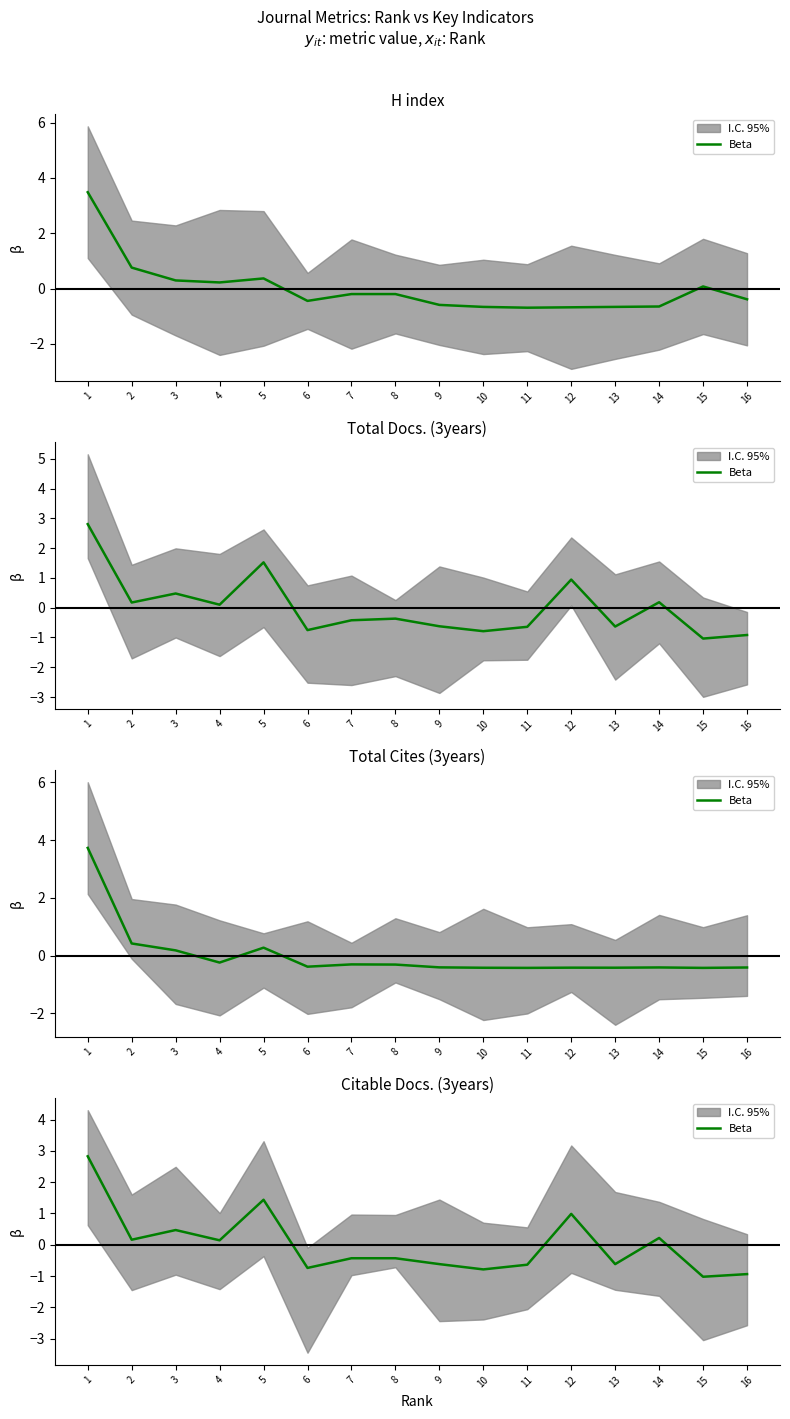

Does the chart have visible grid lines?

No